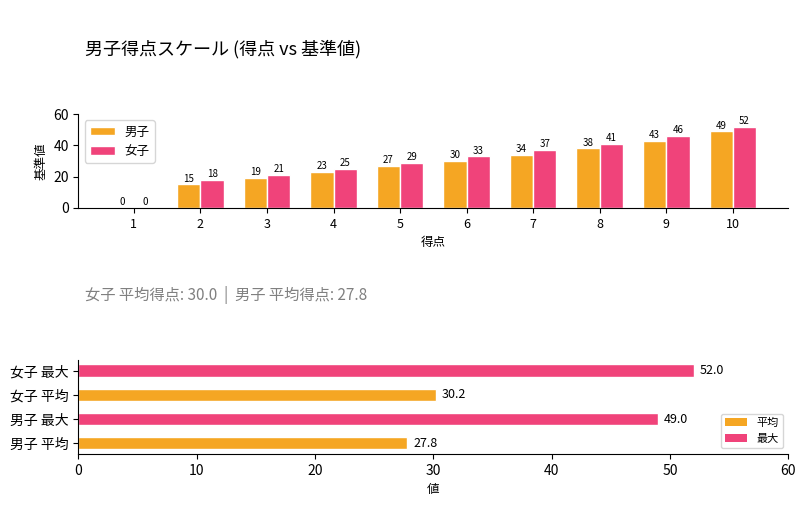

How many data points does each series have?

10